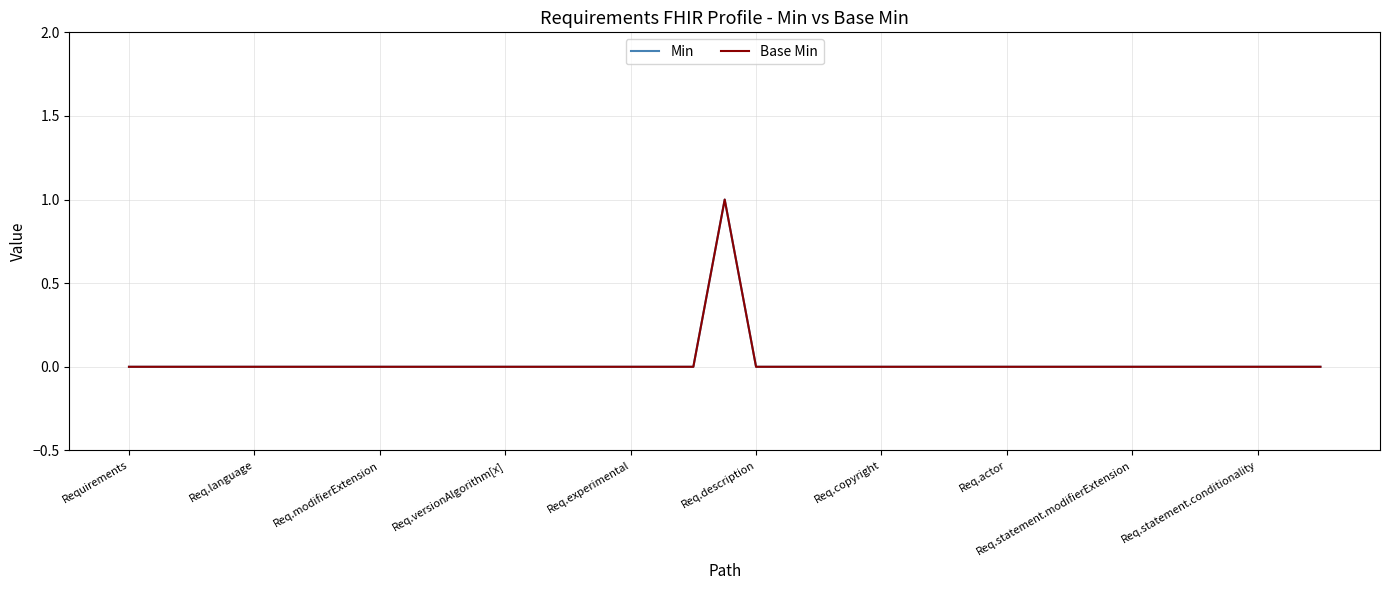

What is the maximum value shown in the chart?

1